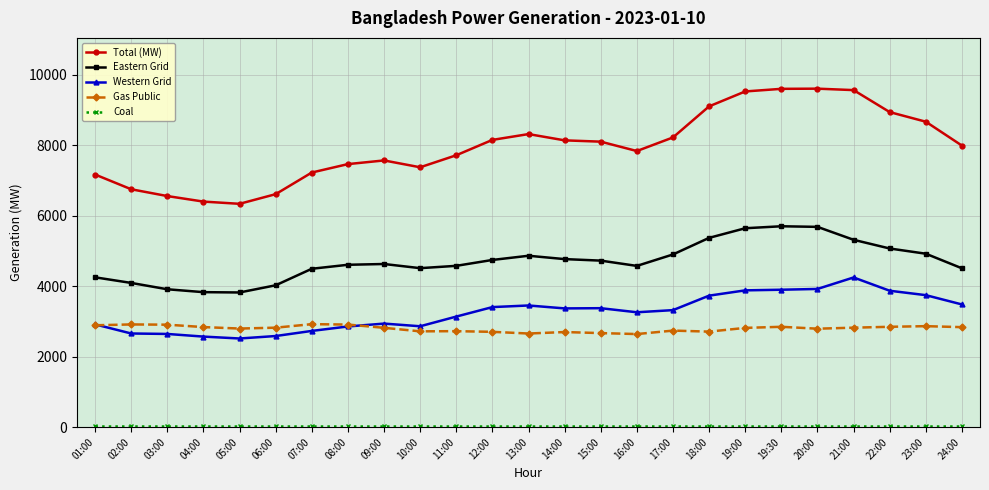

The value of Western Grid at 23:00 is 1107. True or false?

False